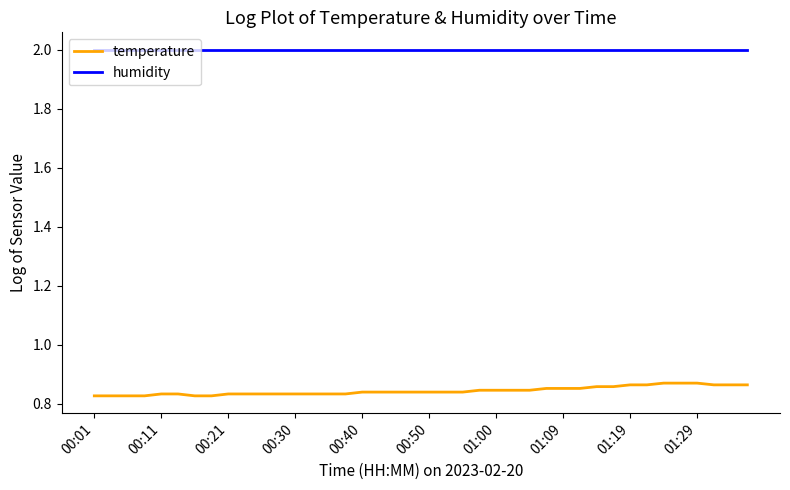

What is the maximum value shown in the chart?

2.0